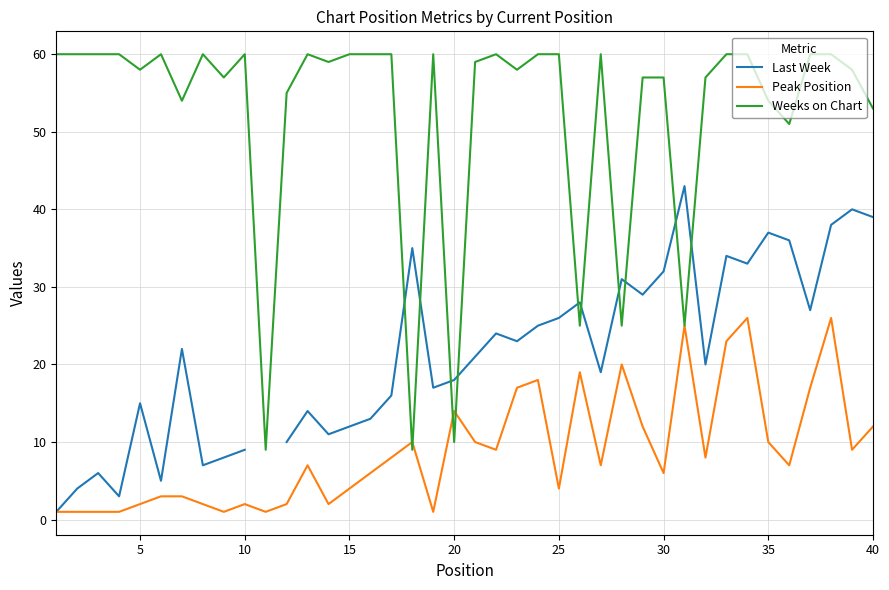

The value of Weeks on Chart at 30 is 32. True or false?

False